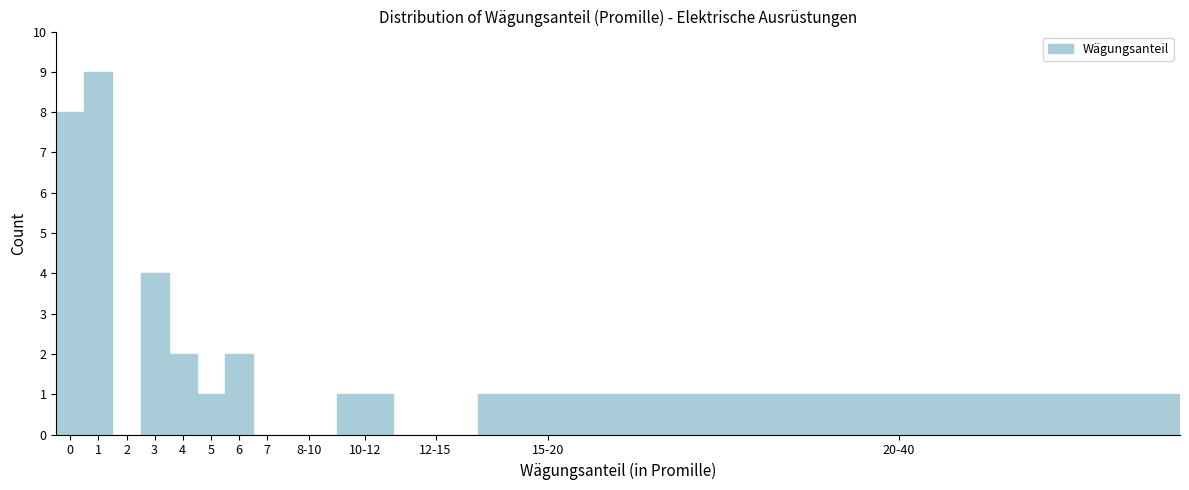

Reading right to left, extract all data points from this chart.

20-40=1	15-20=1	12-15=0	10-12=1	8-10=0	7=0	6=2	5=1	4=2	3=4	2=0	1=9	0=8